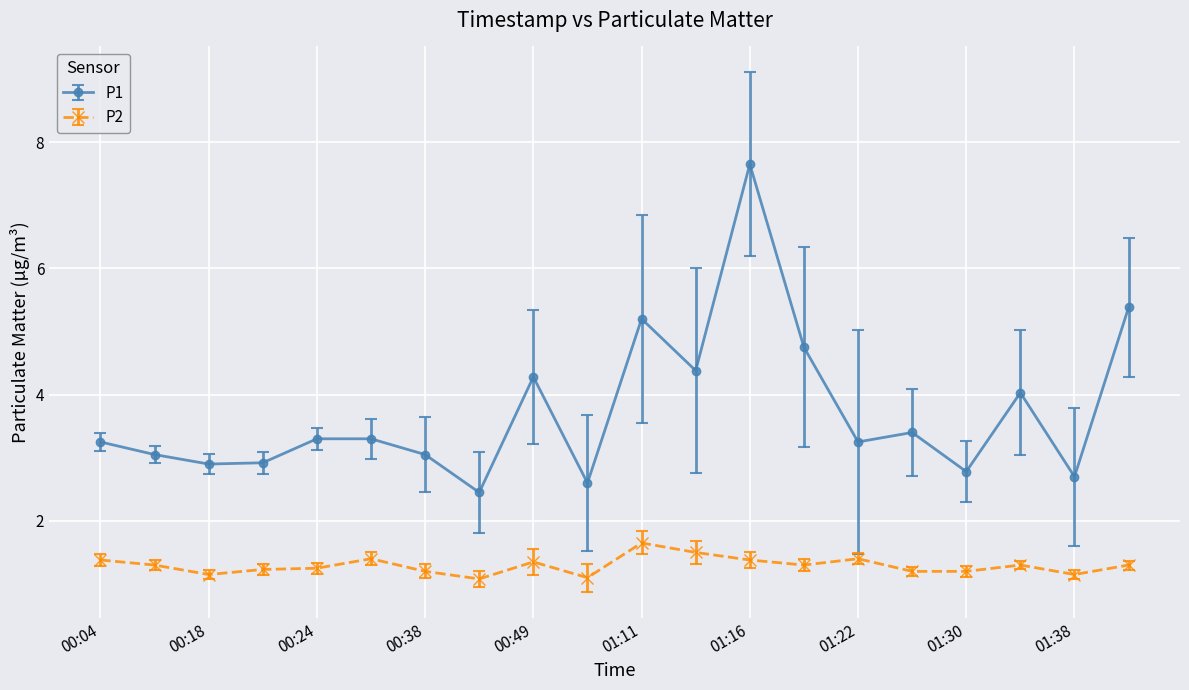

True or false: P1 and P2 intersect in this chart.

False